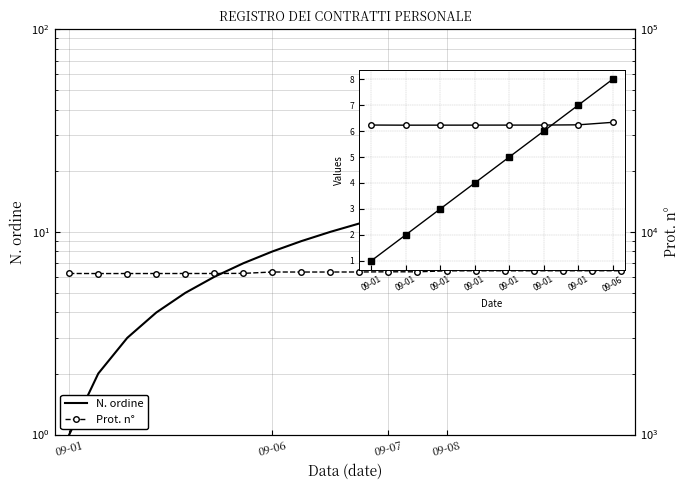

Is this an area chart (filled region under the line)?

No